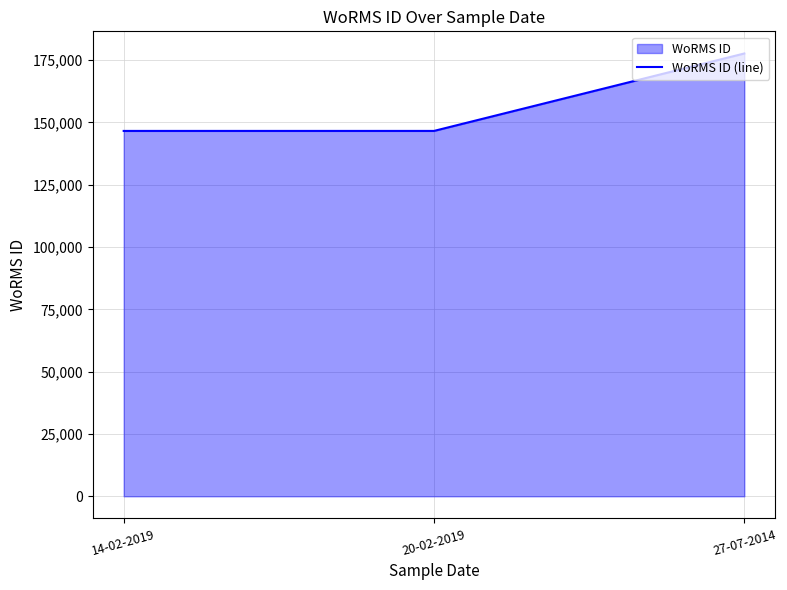

True or false: the data shows 146551 at 20-02-2019.

True